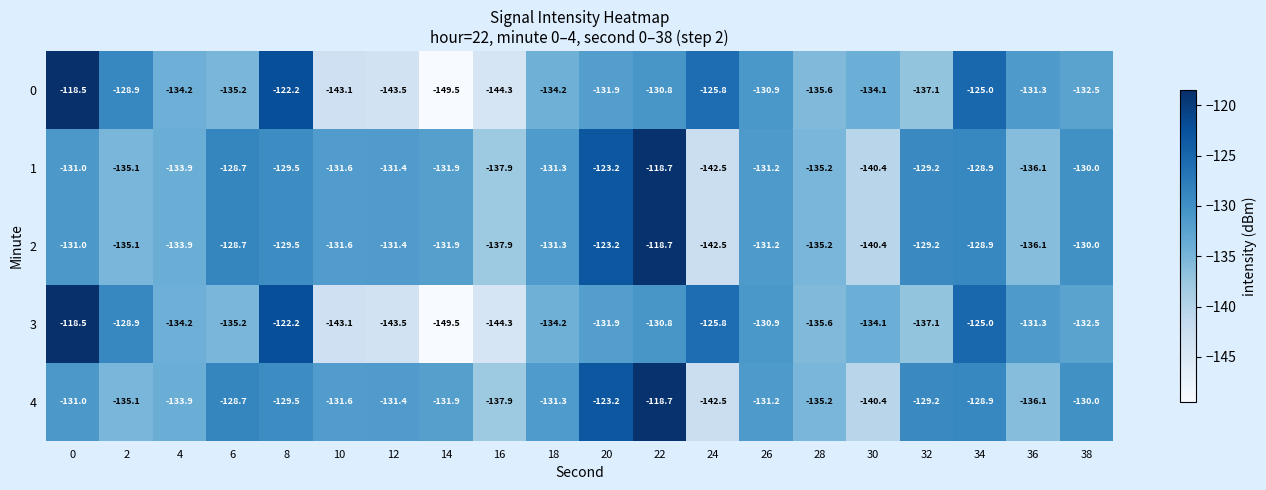

What is the difference between the highest and lowest values at 22?

12.1